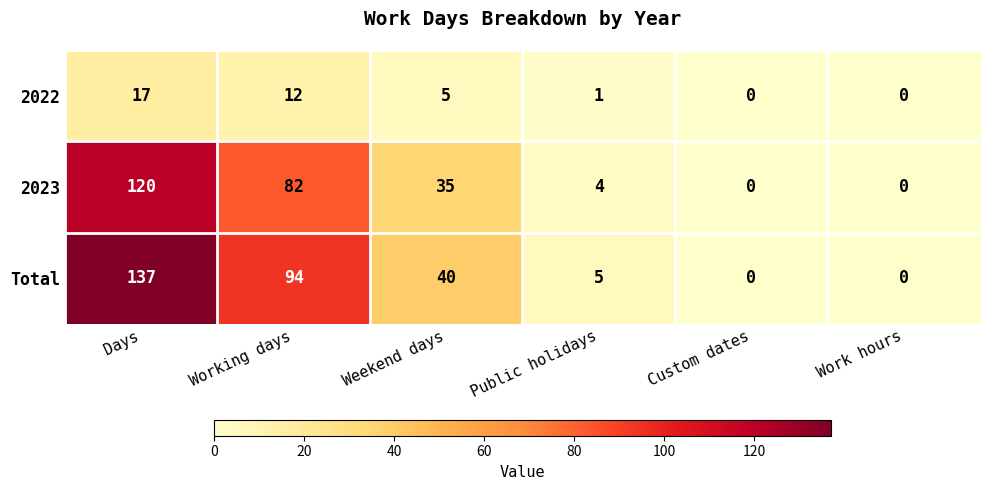

What is the greatest value displayed?

137